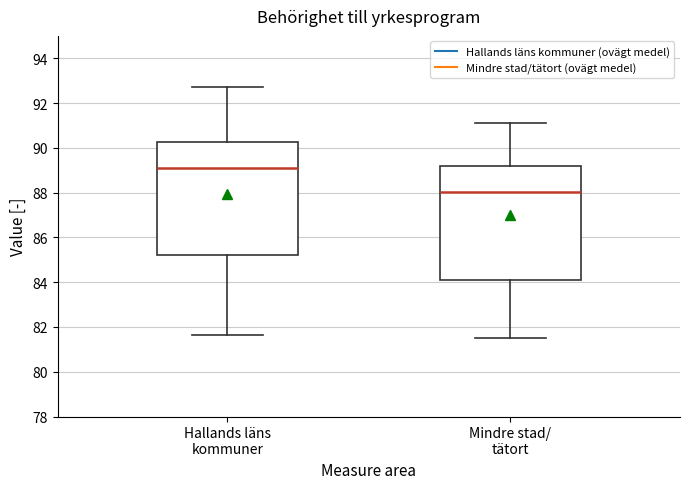

Where does the upper whisker of the box for Mindre stad/ tätort end on the y-axis? The values are not printed on the chart, so give them approximately, as read against the axis.

91.2